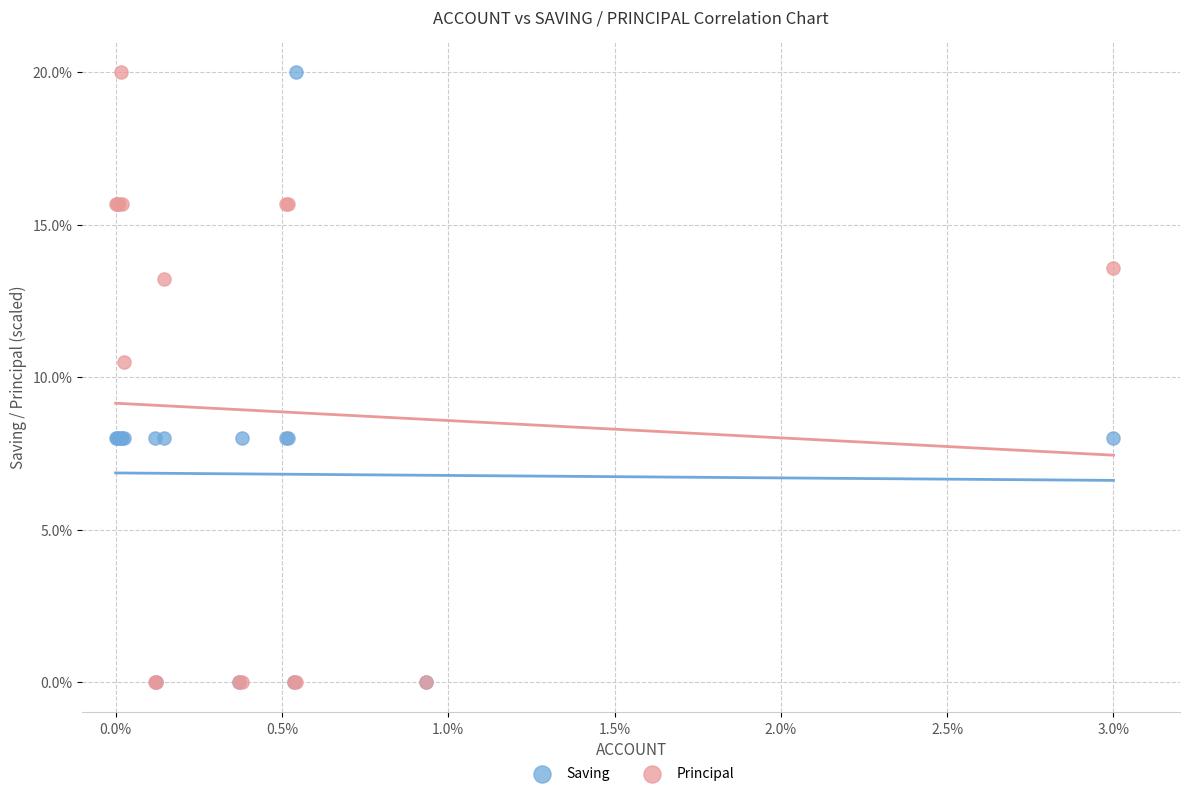

In the Principal series, what Y value is closest to 10?

10.5